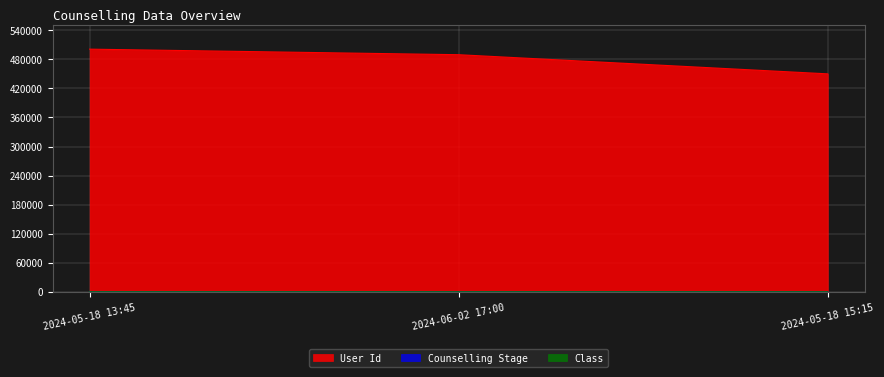

Reading right to left, list all the values displayed in this chart.

User Id: 2024-05-18 15:15=450130	2024-06-02 17:00=489695	2024-05-18 13:45=501181
Counselling Stage: 2024-05-18 15:15=2	2024-06-02 17:00=4	2024-05-18 13:45=3
Class: 2024-05-18 15:15=9	2024-06-02 17:00=8	2024-05-18 13:45=10